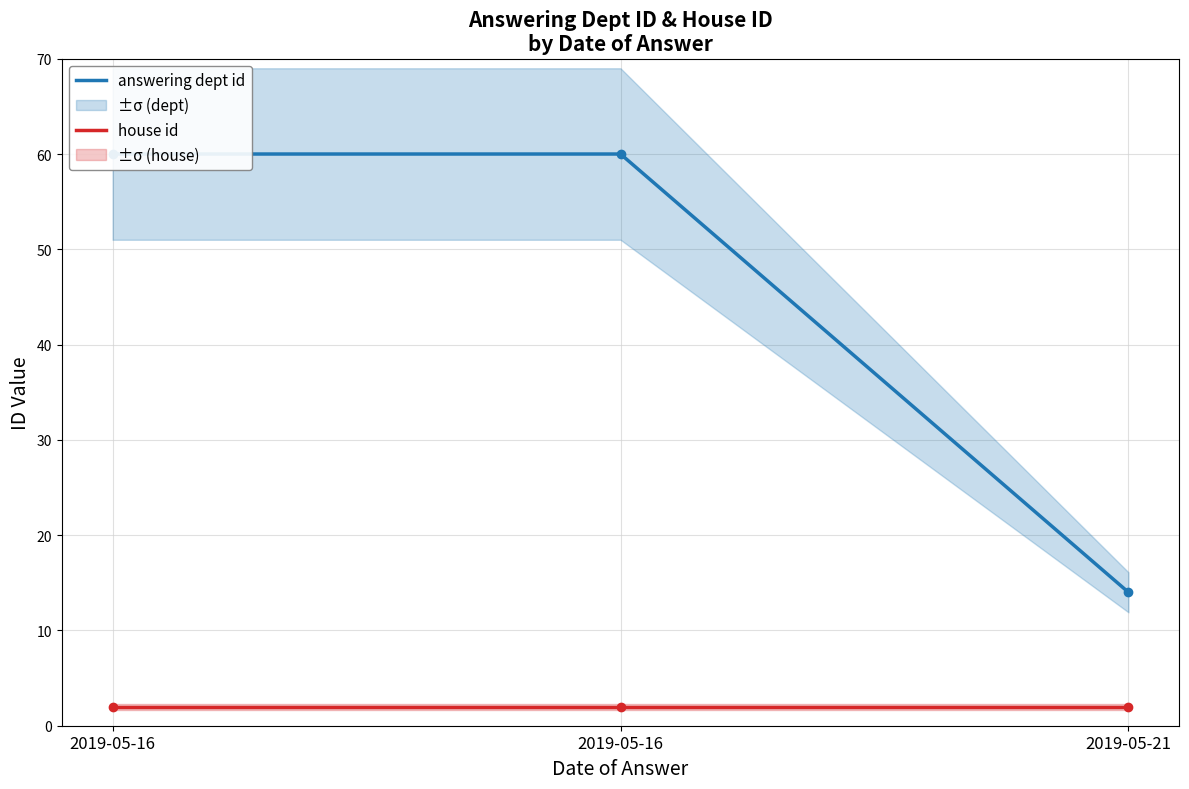

What is the highest value of the answering dept id series?

60